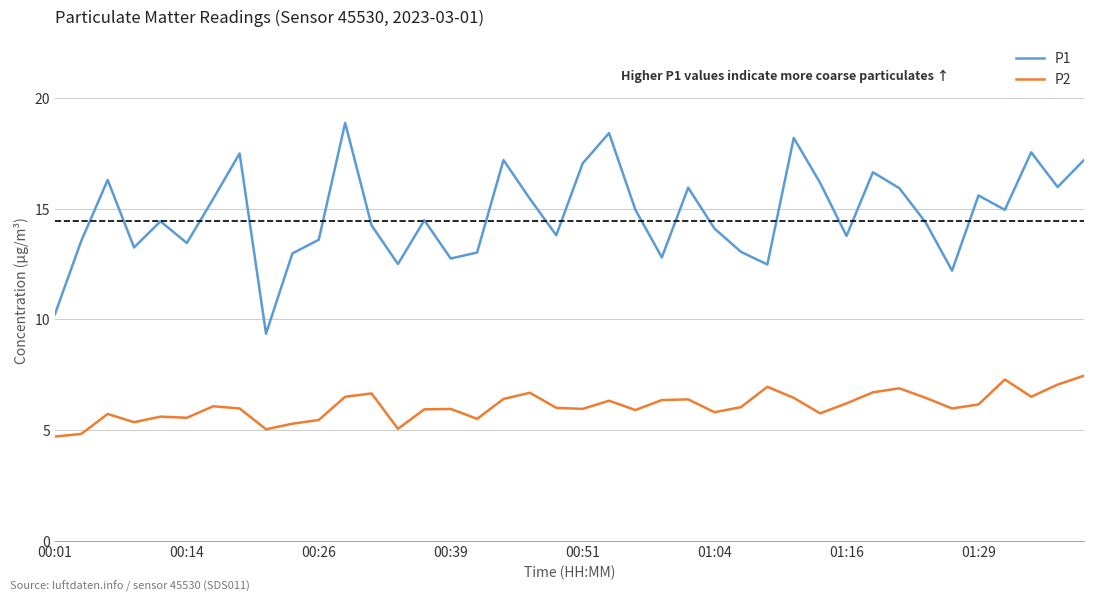

Rank the series by their maximum value, from highest to lowest.

P1, P2